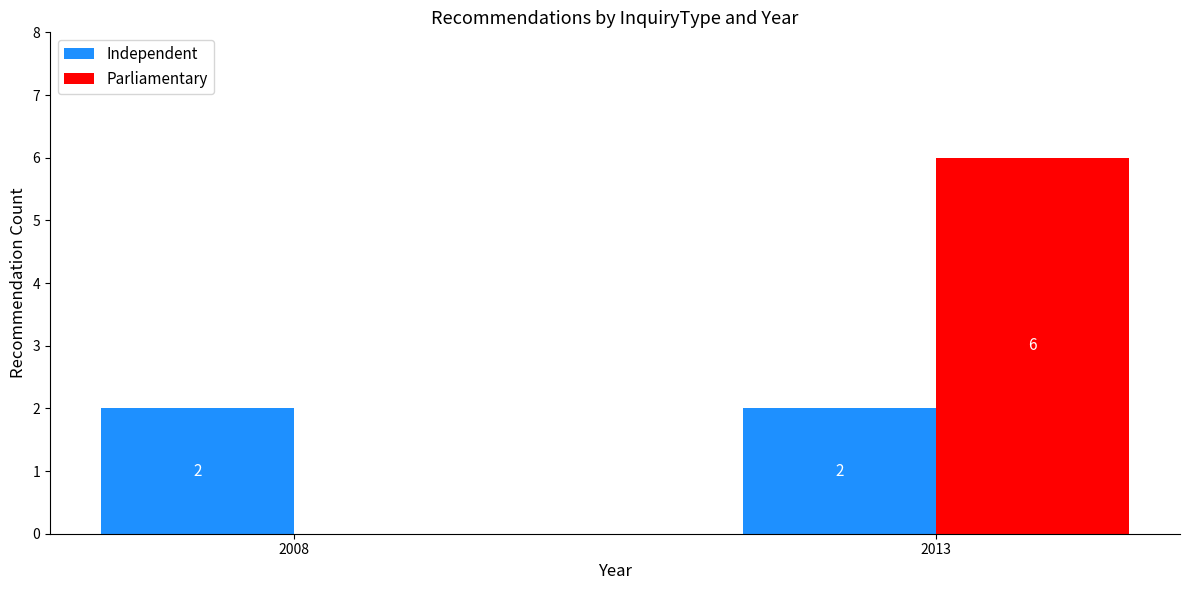

Are the bars horizontal?

No